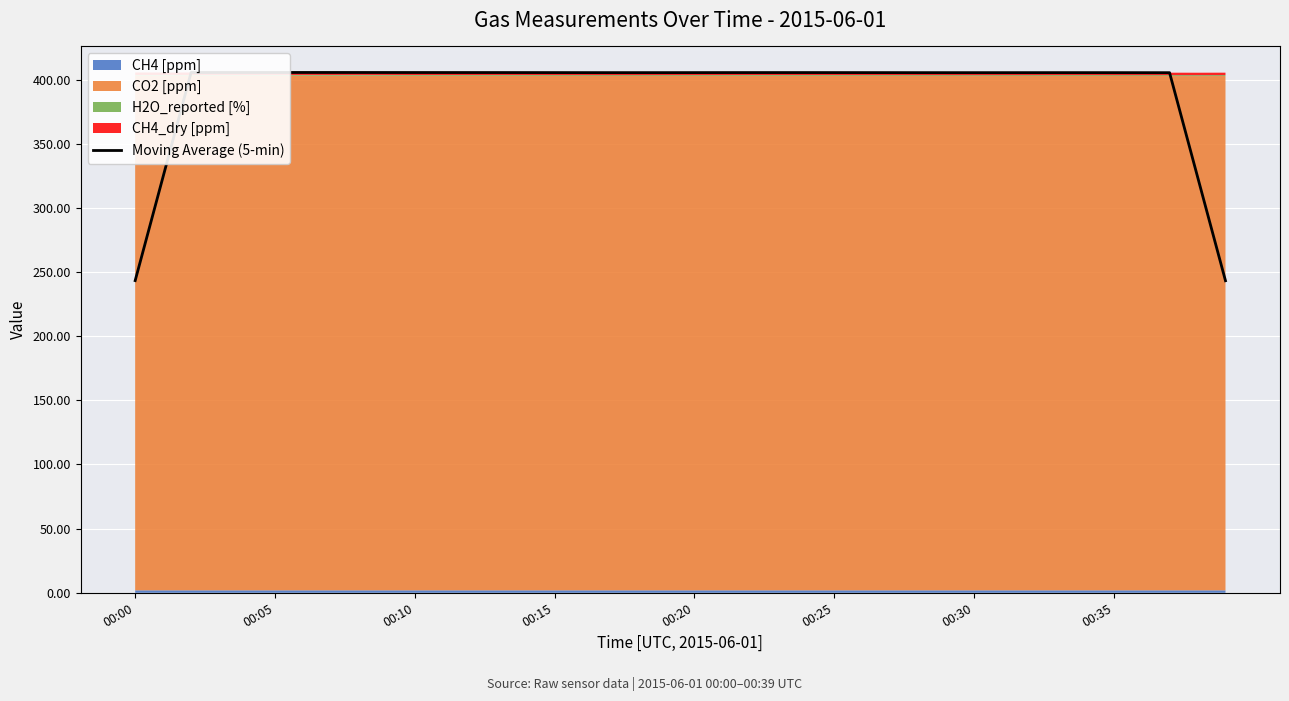

What is the maximum value for Moving Average (5-min)?

405.5